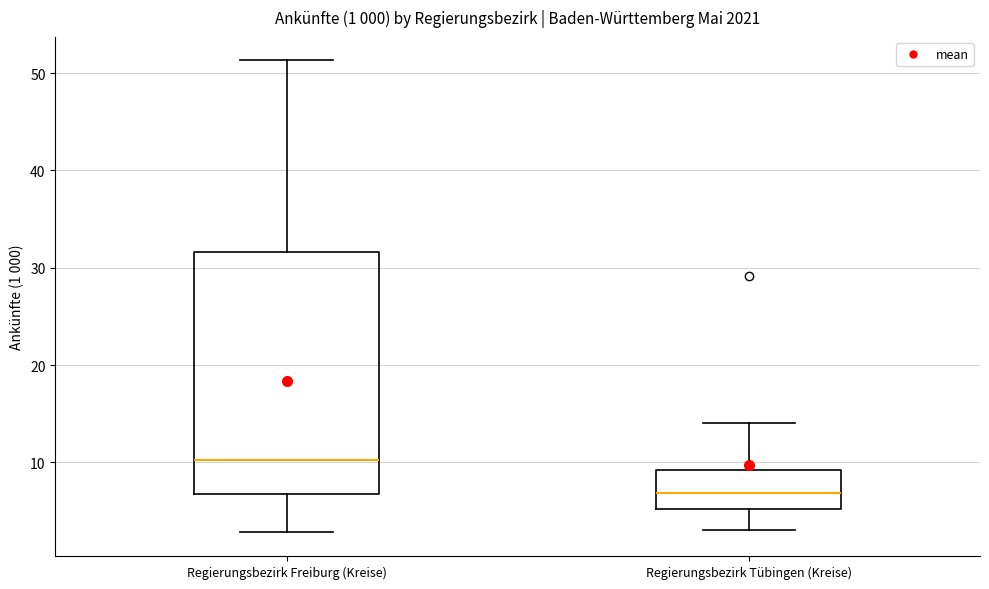

Which box has the lowest median line?

Regierungsbezirk Tübingen (Kreise)